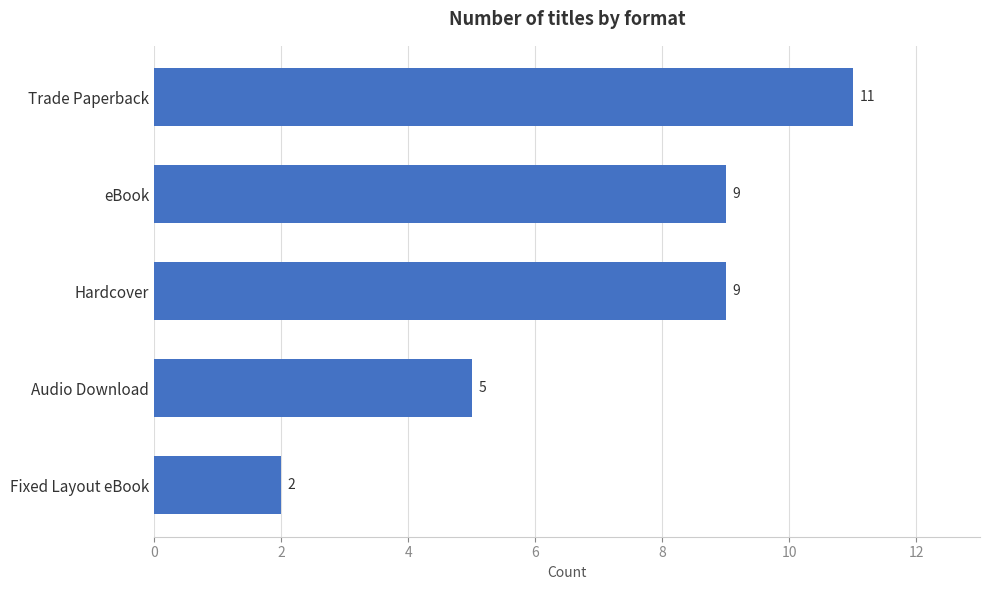

Which has a higher value, Trade Paperback or Audio Download?

Trade Paperback